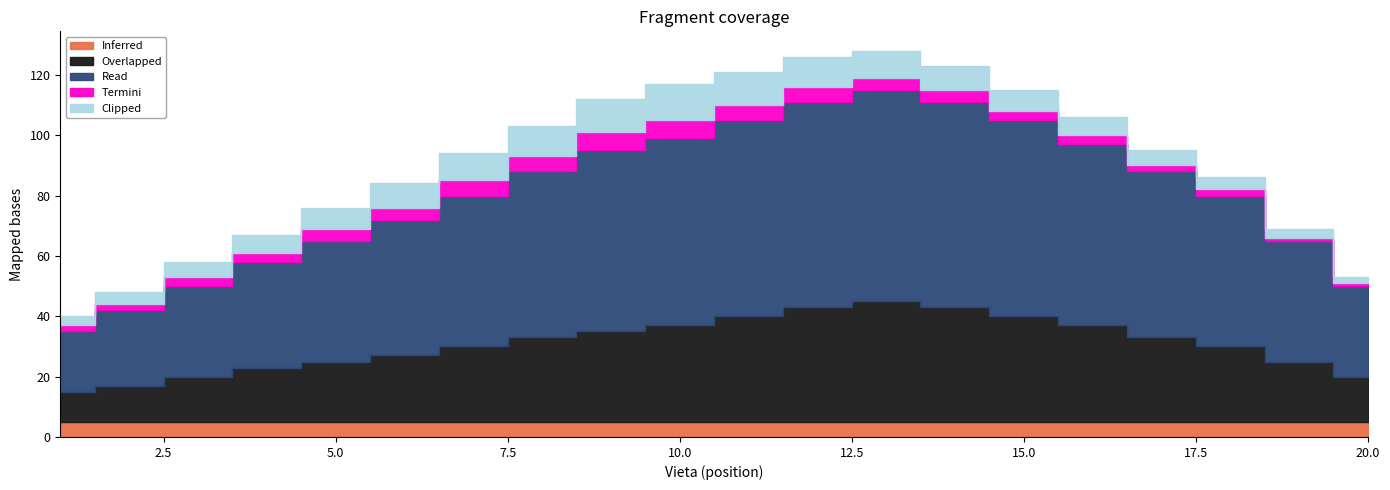

Reading left to right, what are all the values shown in this chart?

Inferred: 5	5	5	5	5	5	5	5	5	5	5	5	5	5	5	5	5	5	5	5
Overlapped: 10	12	15	18	20	22	25	28	30	32	35	38	40	38	35	32	28	25	20	15
Read: 20	25	30	35	40	45	50	55	60	62	65	68	70	68	65	60	55	50	40	30
Termini: 2	2	3	3	4	4	5	5	6	6	5	5	4	4	3	3	2	2	1	1
Clipped: 3	4	5	6	7	8	9	10	11	12	11	10	9	8	7	6	5	4	3	2